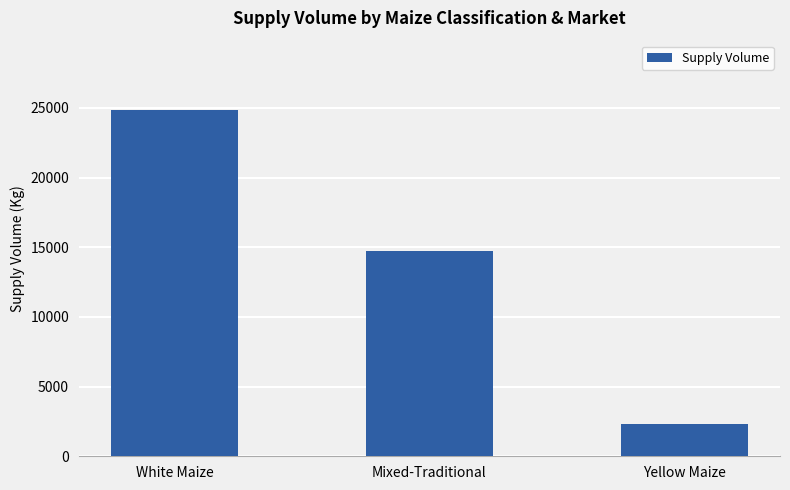

What is the value of the 2nd bar from the left?

14700